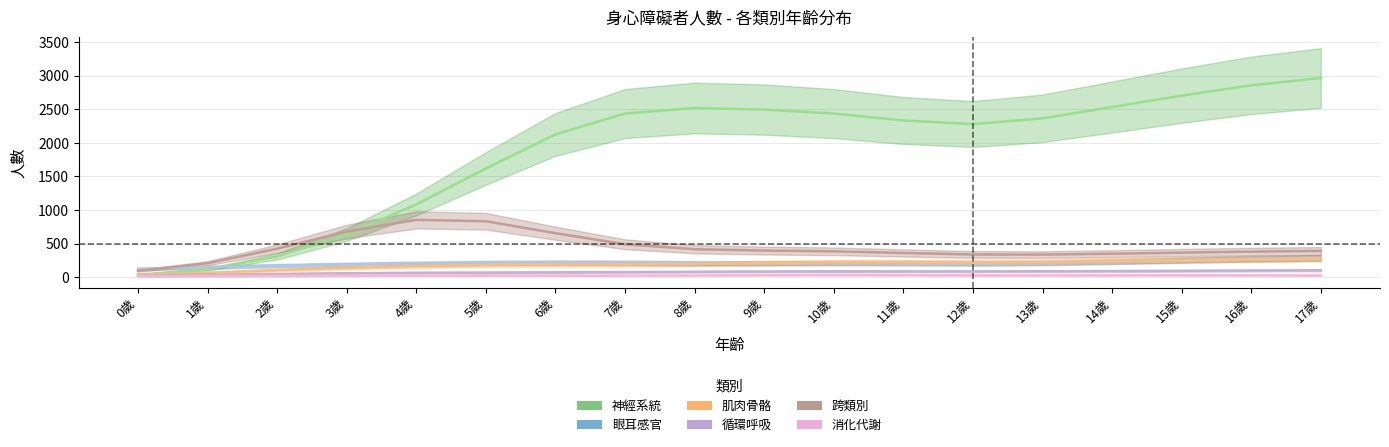

At 13歲, list the series in order from smallest to largest.

消化代謝, 循環呼吸, 肌肉骨骼, 眼耳感官, 跨類別, 神經系統